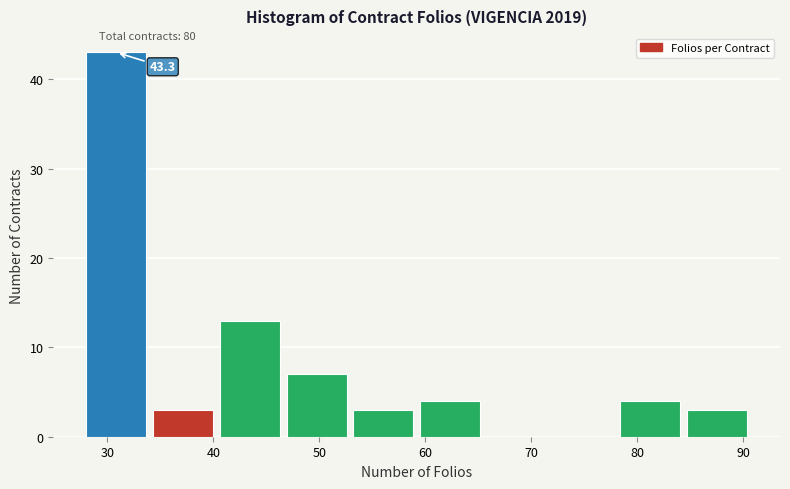

Which range on the x-axis has the tallest bar?

28.0 to 34.3